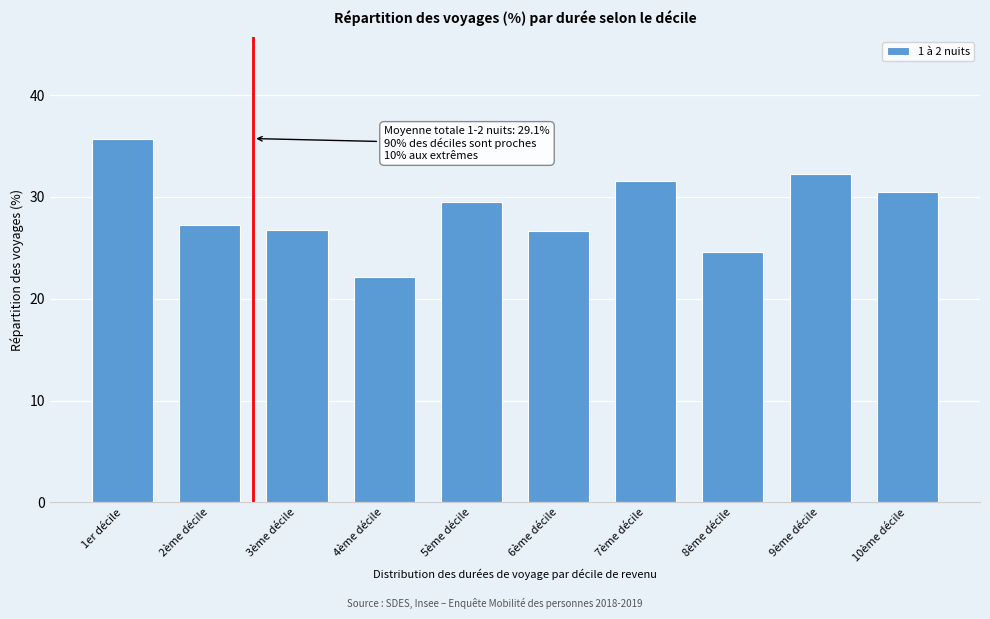

Reading left to right, transcribe all the data shown in this chart.

35.7	27.2	26.7	22.1	29.5	26.7	31.6	24.6	32.2	30.4